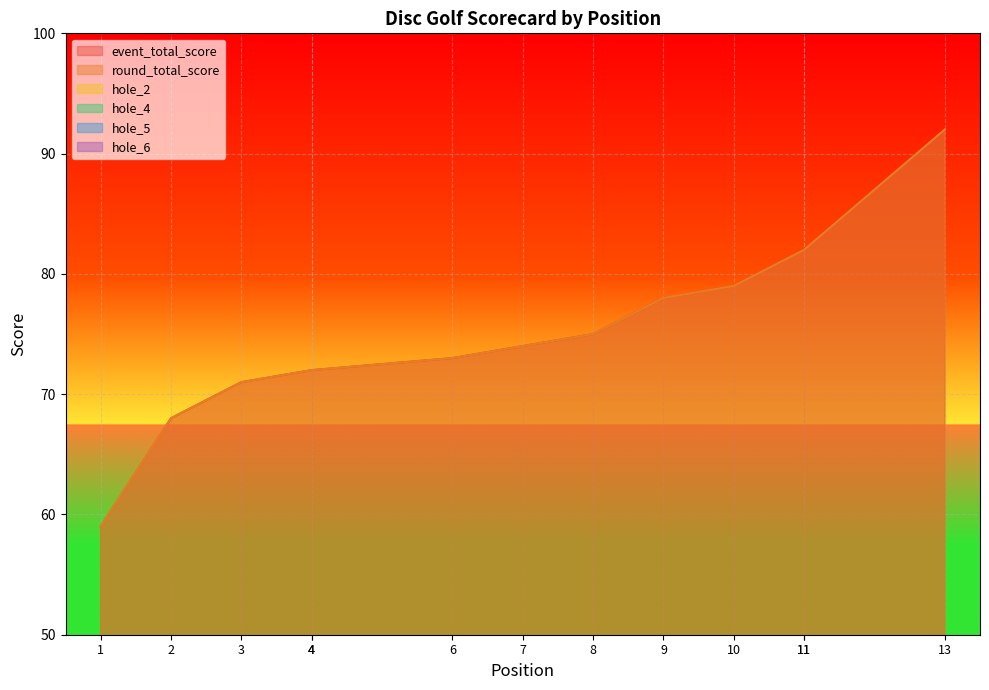

Reading left to right, list all the values displayed in this chart.

event_total_score: 1=59	2=68	3=71	4=72	4=72	6=73	7=74	8=75	9=78	10=79	11=82	11=82	13=92
round_total_score: 1=59	2=68	3=71	4=72	4=72	6=73	7=74	8=75	9=78	10=79	11=82	11=82	13=92
hole_2: 1=2	2=2	3=4	4=2	4=2	6=4	7=3	8=5	9=5	10=3	11=4	11=4	13=4
hole_4: 1=2	2=2	3=2	4=3	4=3	6=3	7=3	8=3	9=5	10=3	11=3	11=4	13=4
hole_5: 1=3	2=4	3=3	4=3	4=3	6=2	7=4	8=4	9=3	10=4	11=6	11=4	13=4
hole_6: 1=3	2=3	3=3	4=3	4=2	6=4	7=2	8=3	9=3	10=3	11=2	11=4	13=5